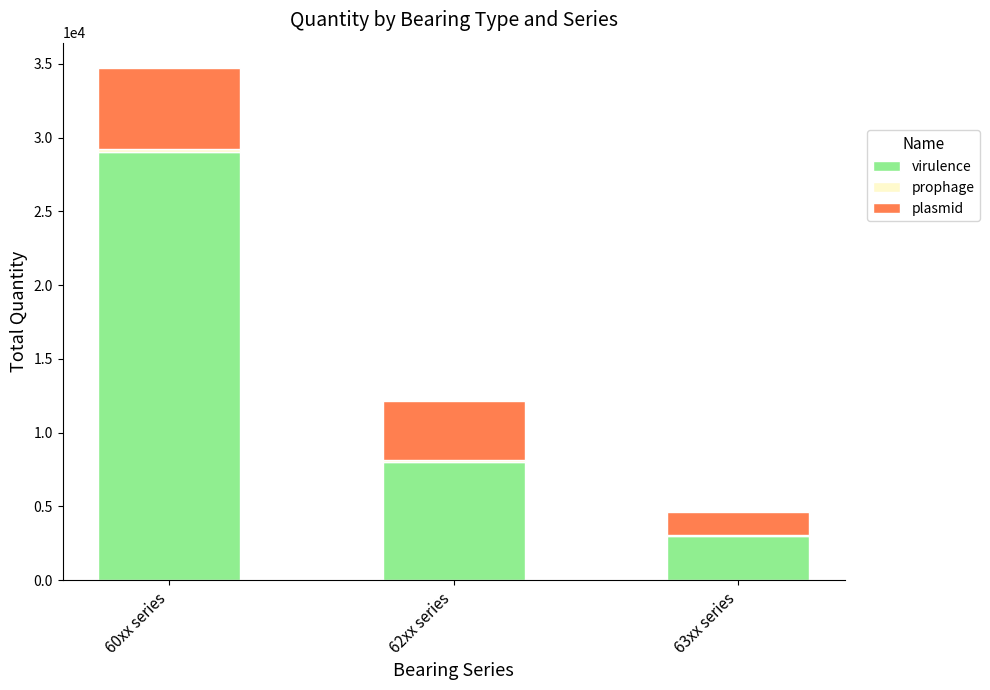

At which category is the sum across all series the highest?

60xx series